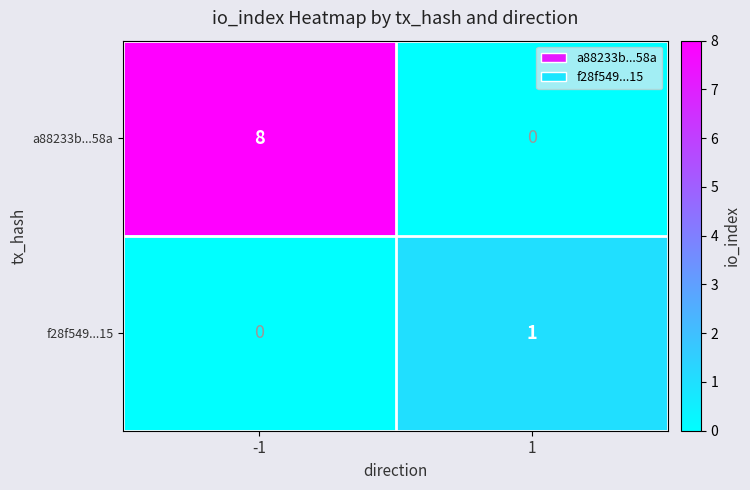

What is the average value of the a88233b...58a series?

4